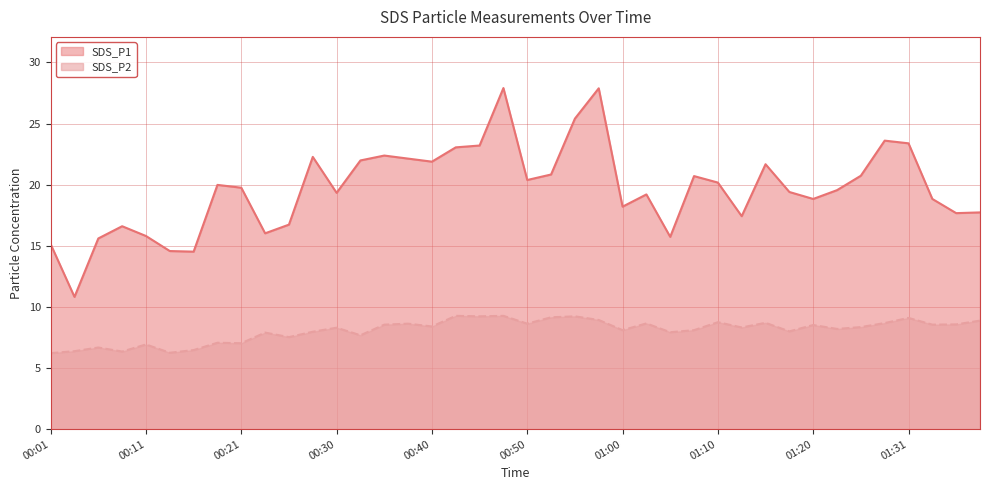

True or false: SDS_P2 and SDS_P1 intersect in this chart.

False